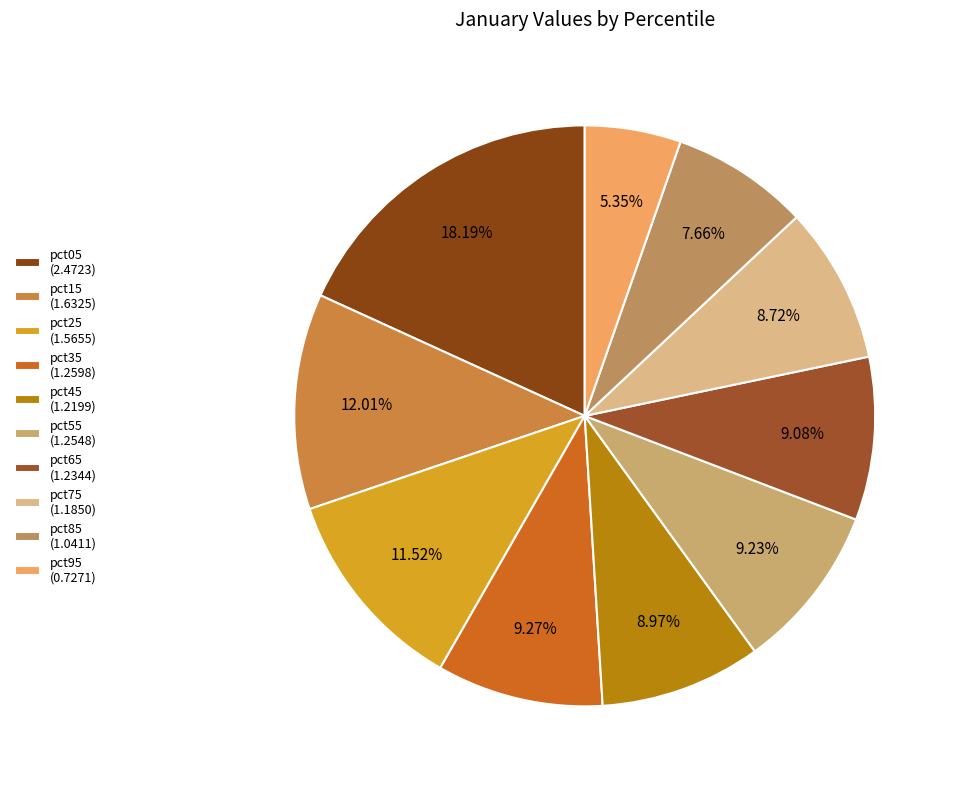

Is there any slice that represents more than half of the pie?

No